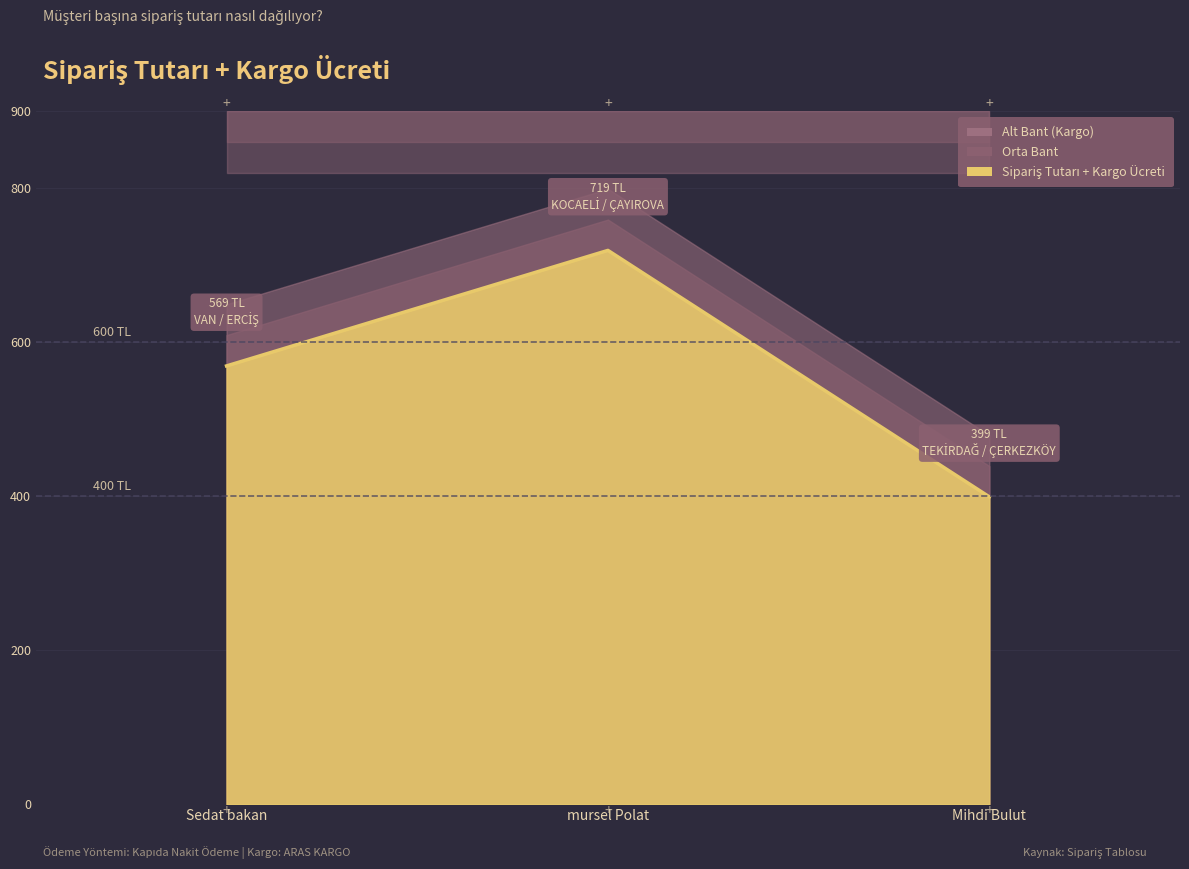

Reading left to right, extract all data points from this chart.

569	719	399